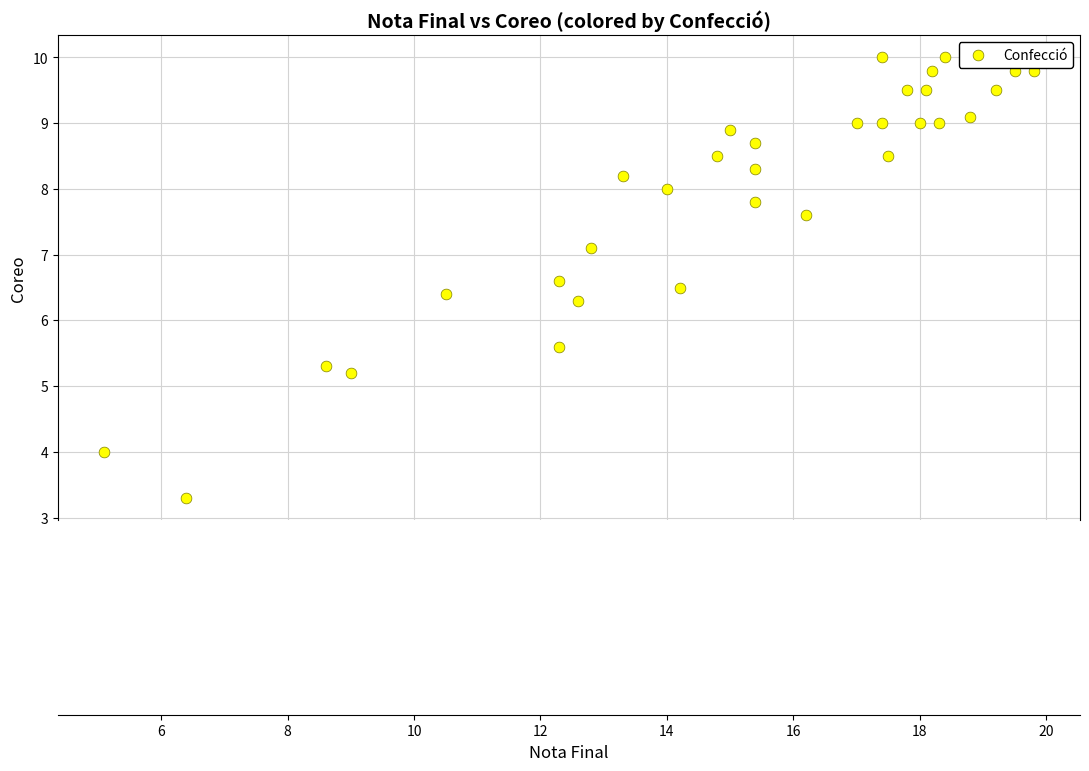

What is the range of X values (max minus min)?

14.7